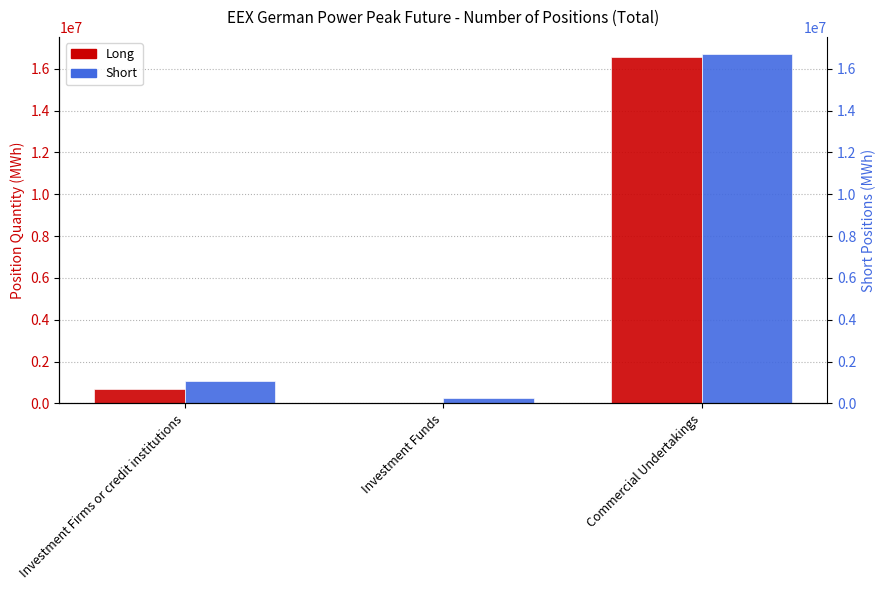

What are all the series names shown in the legend?

Long, Short